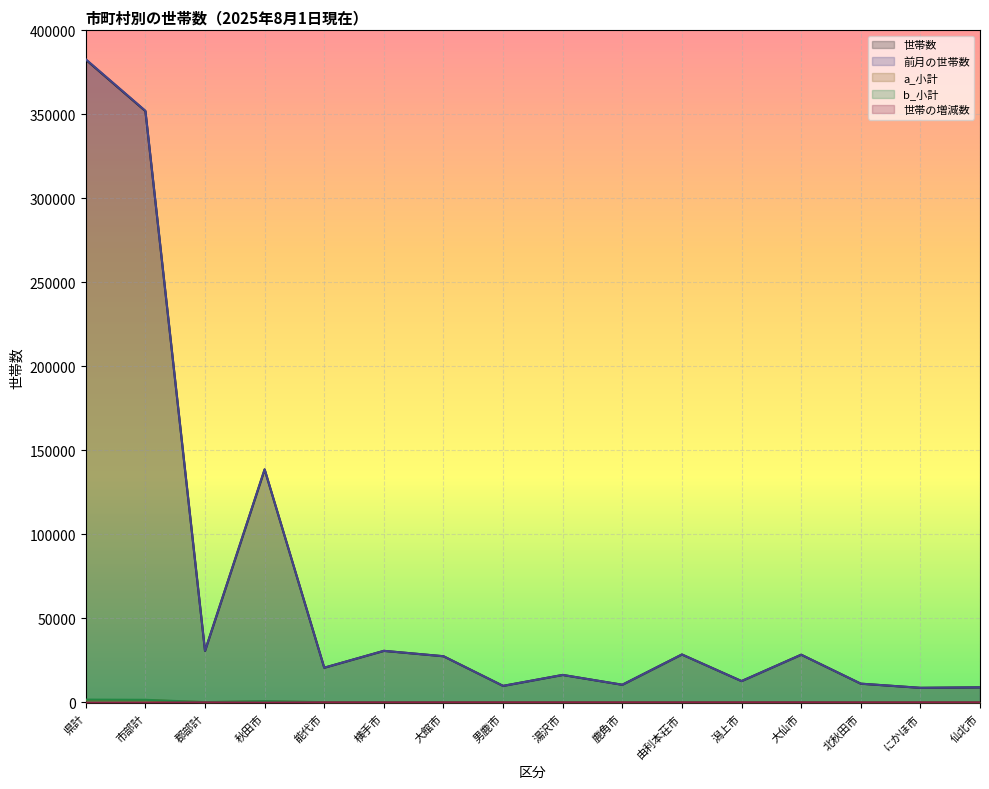

How many lines are shown in the chart?

5